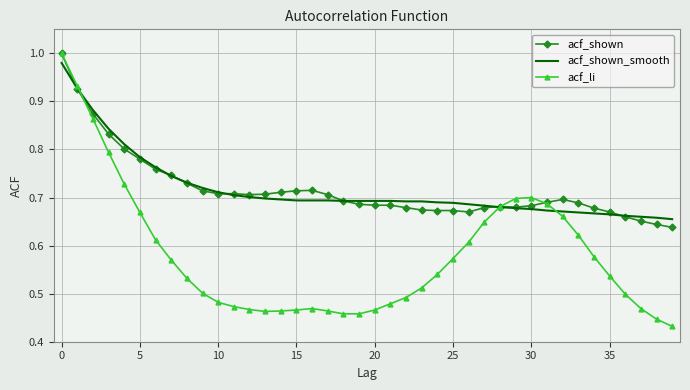

Which series has the widest spread of values?

acf_li